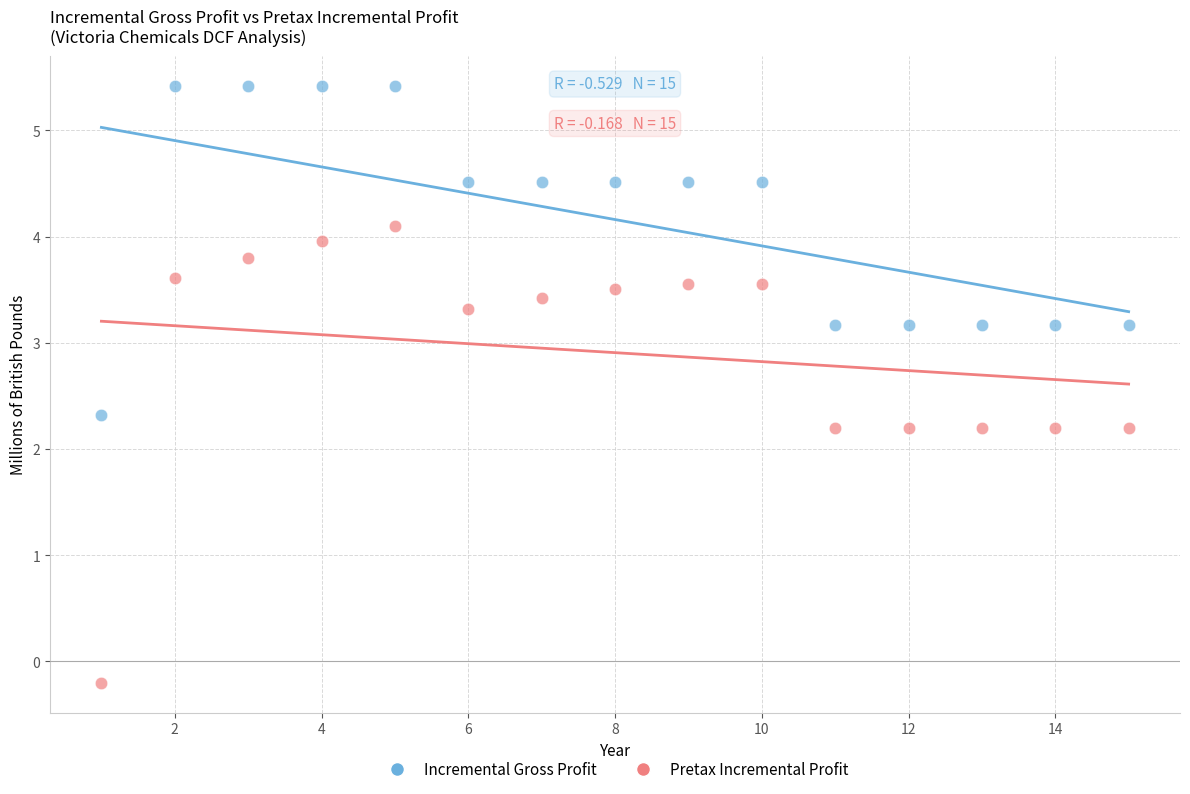

What are all the series names shown in the legend?

Incremental Gross Profit, Pretax Incremental Profit